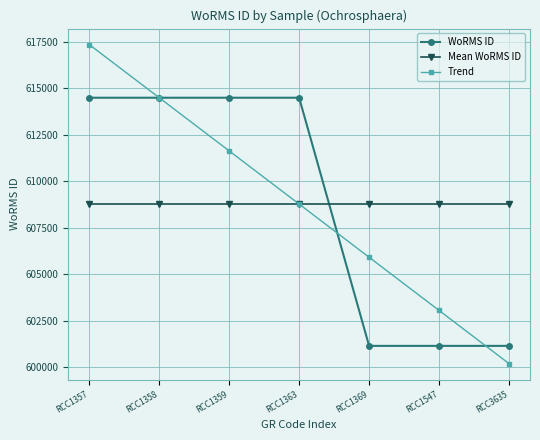

What value does the Mean WoRMS ID series have at RCC1363?

608774.9